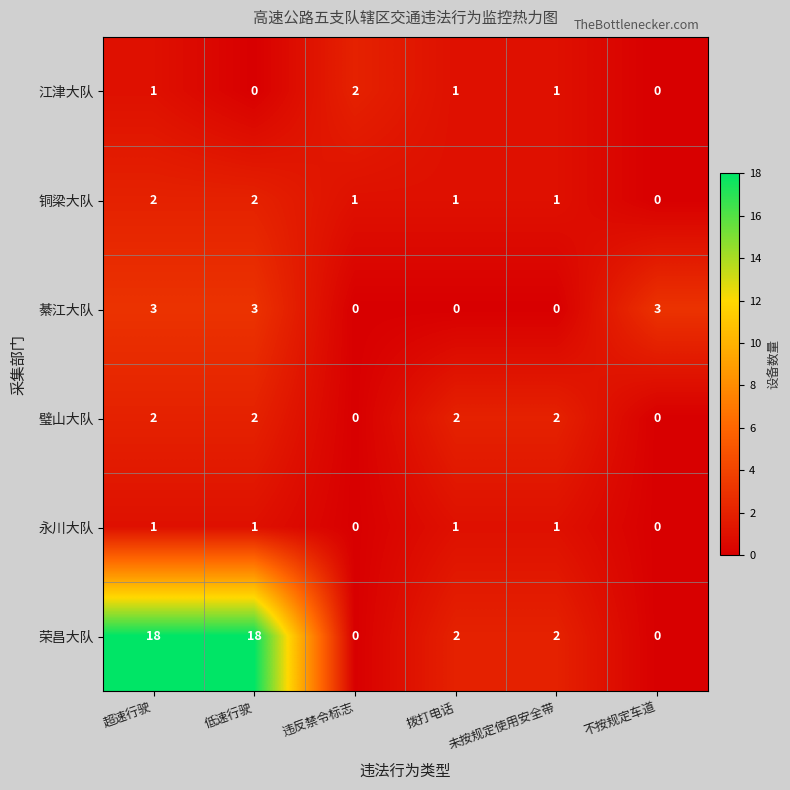

What is the maximum value shown in the chart?

18